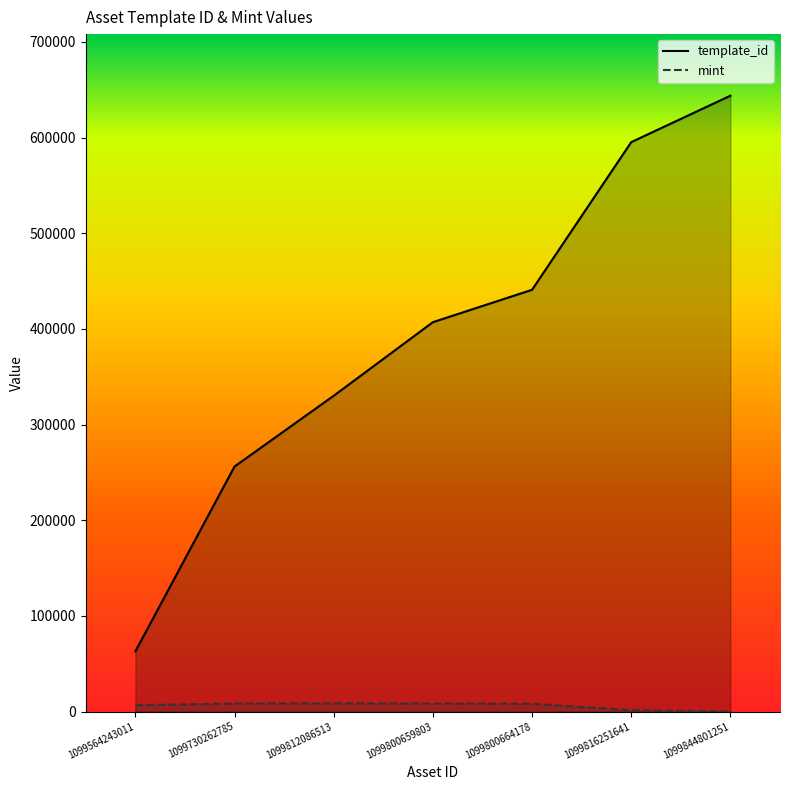

Reading left to right, what are all the values shown in this chart?

template_id: 1099564243011=62974	1099730262785=256179	1099812086513=330131	1099800659803=407032	1099800664178=440886	1099816251641=595229	1099844801251=643752
mint: 1099564243011=6657	1099730262785=8391	1099812086513=8541	1099800659803=8374	1099800664178=8183	1099816251641=1489	1099844801251=136